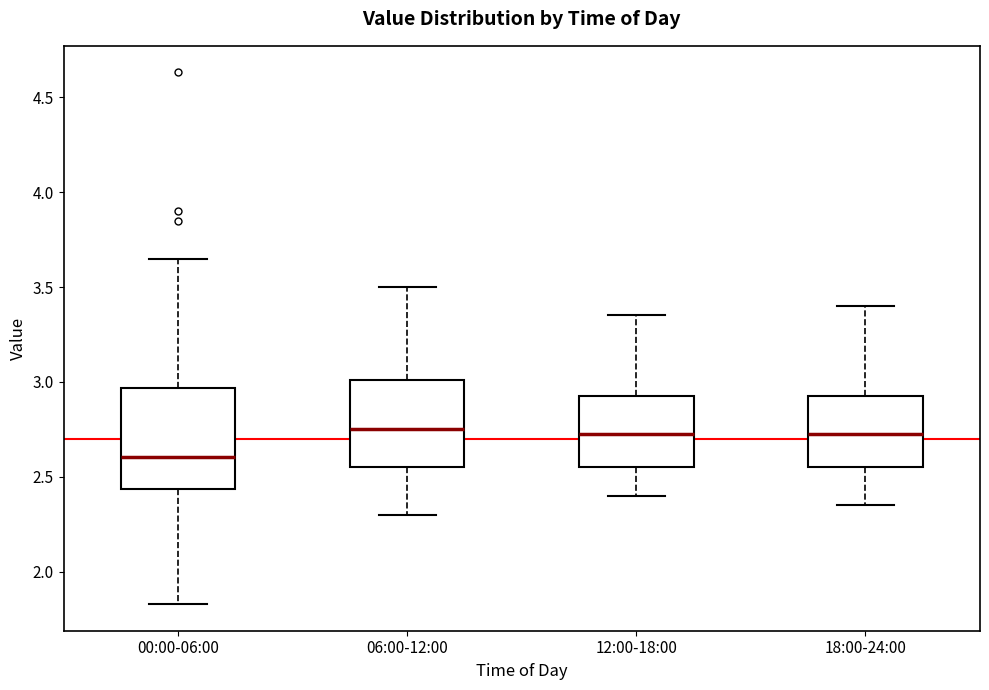

Reading left to right, transcribe this box plot: for each box, give where its median line is, the range the box spans, and where its two whiskers end, as read against the y-axis. The values are not printed on the chart, so give them approximately, as read against the axis.

00:00-06:00: median 2.60, box 2.45 to 2.95, whiskers 1.85 to 3.65
06:00-12:00: median 2.75, box 2.55 to 3.00, whiskers 2.30 to 3.50
12:00-18:00: median 2.75, box 2.55 to 2.95, whiskers 2.40 to 3.35
18:00-24:00: median 2.75, box 2.55 to 2.95, whiskers 2.35 to 3.40